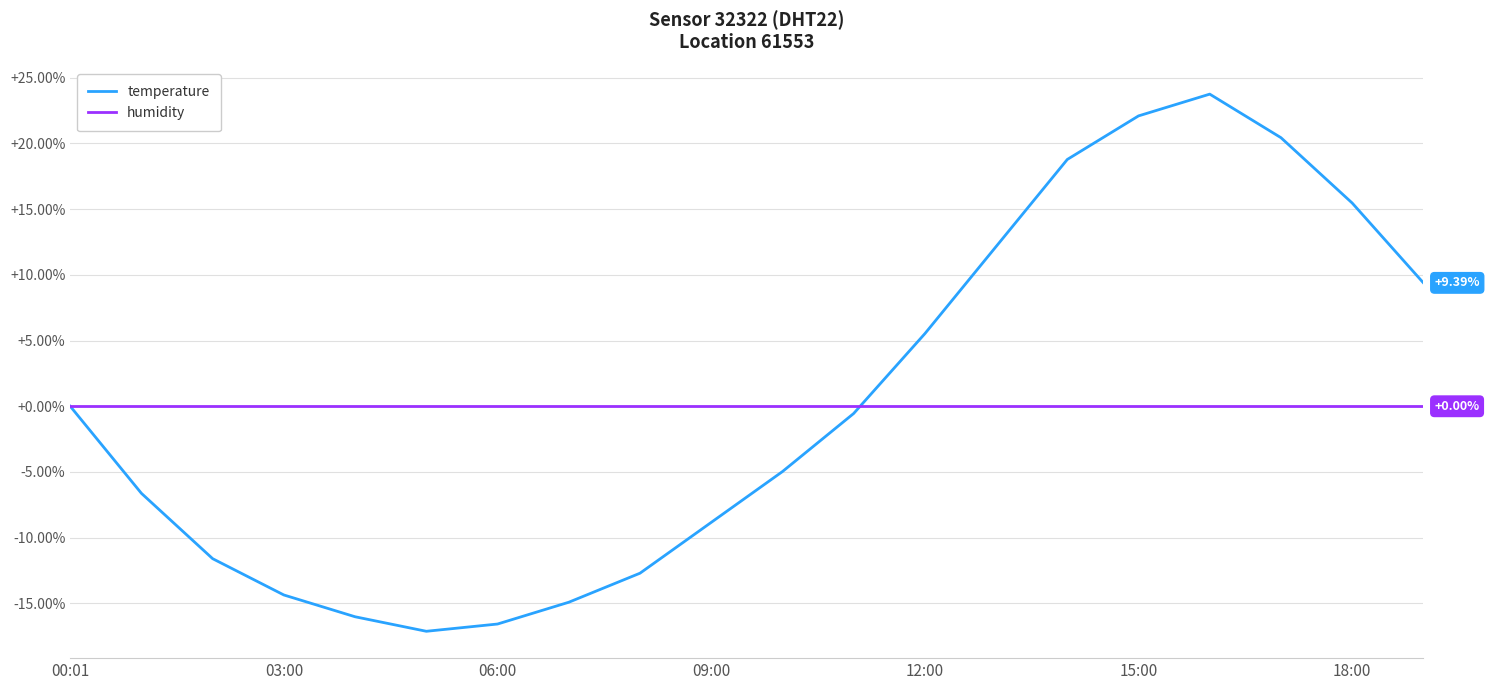

List the series in order of their peak value, highest first.

temperature, humidity